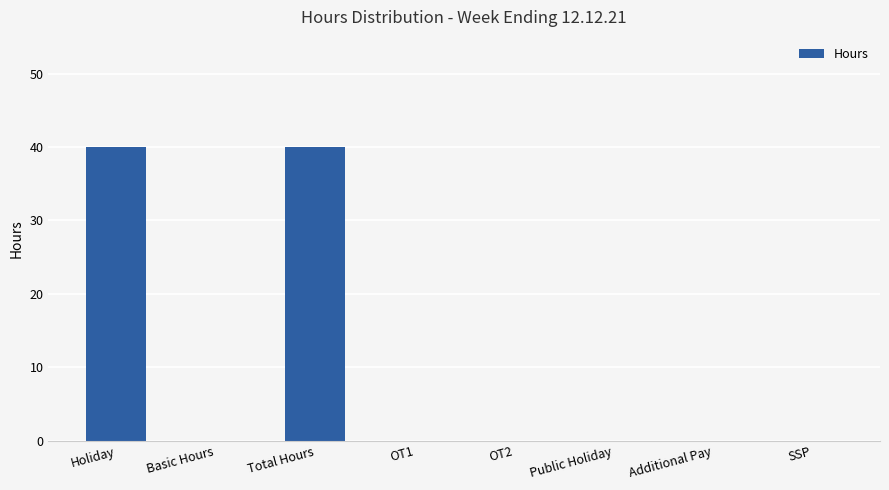

True or false: the data shows 70 at Holiday.

False